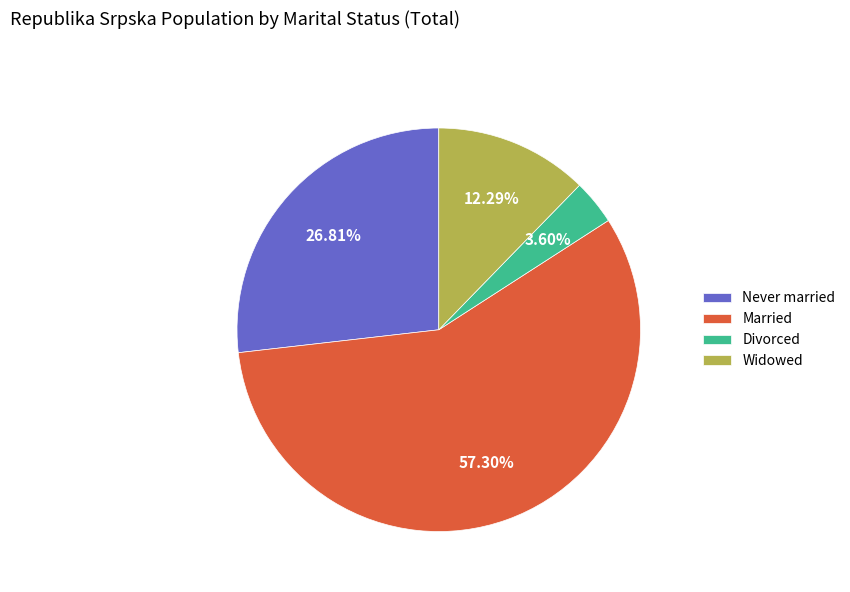

Which has a higher value, Divorced or Never married?

Never married